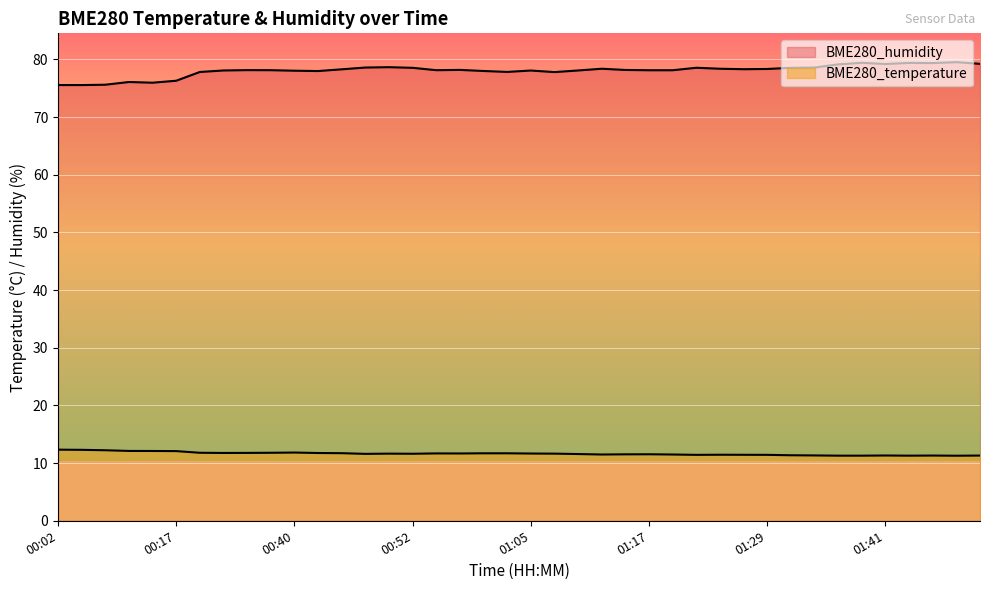

What position from the right is 01:36?

7